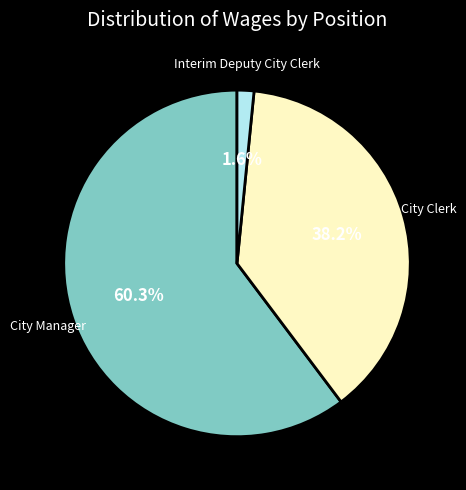

Which category has the biggest portion of the pie?

City Manager